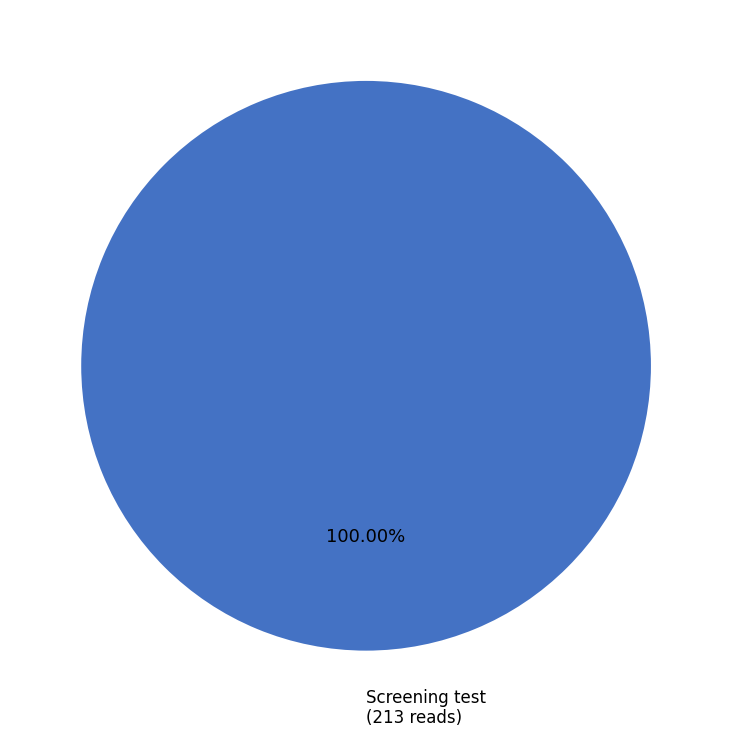

How many slices are in this pie chart?

1